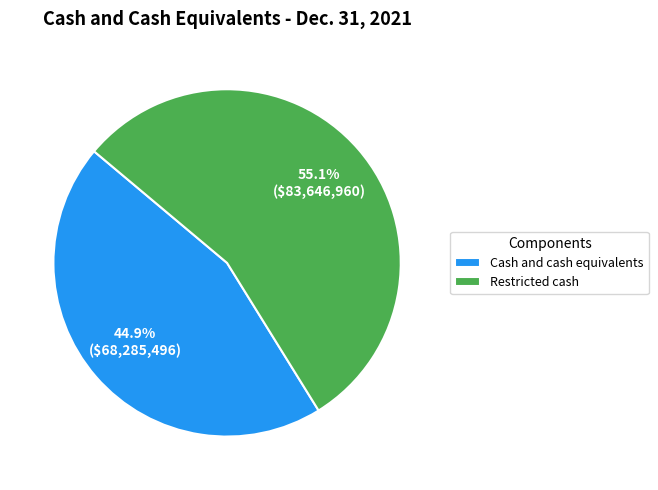

Is there a majority slice in this chart?

Yes